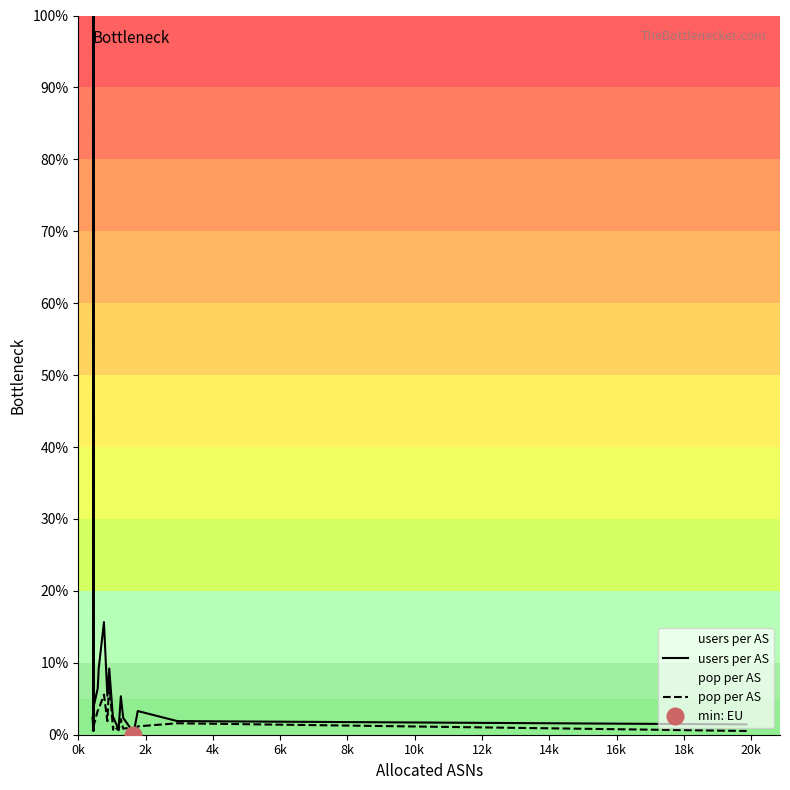

How many data points in pop per AS are above 1?

11